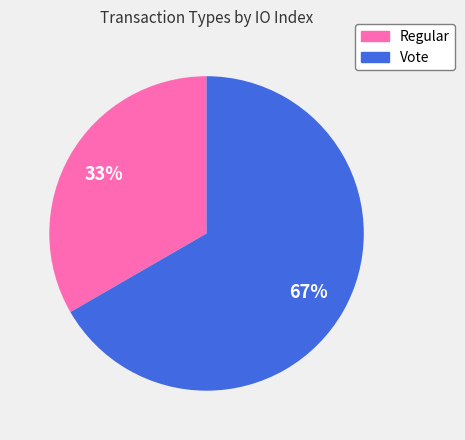

To the nearest percent, what percentage of the pie is Regular?

33%